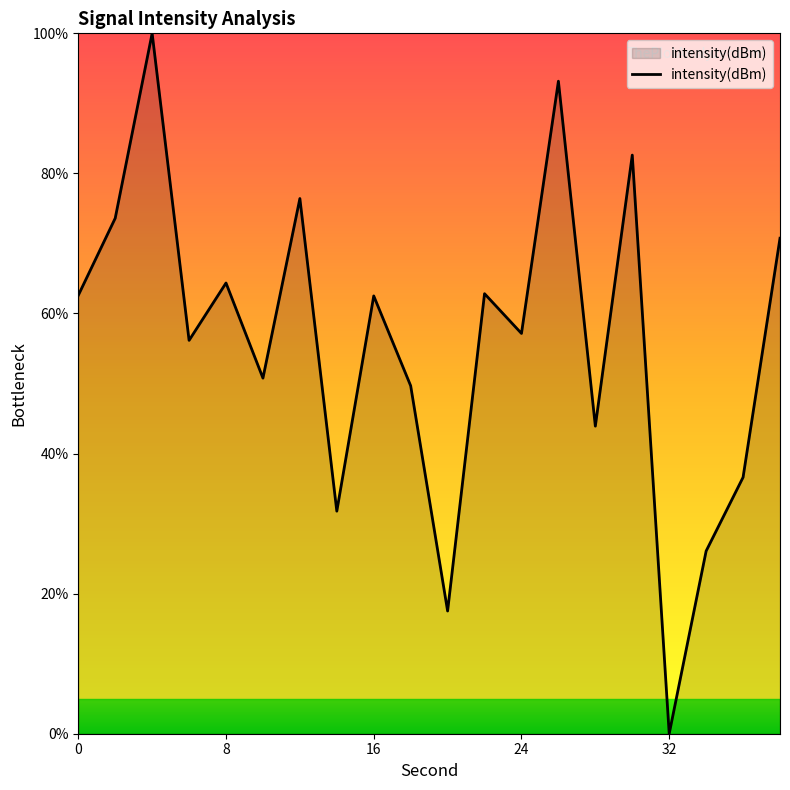

How many values are above zero?

19